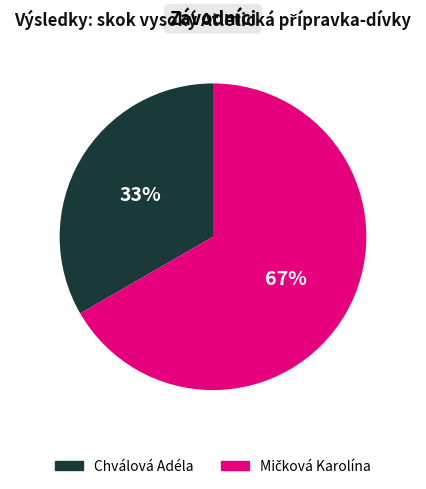

Is it true that Chválová Adéla is 45% of the pie?

False